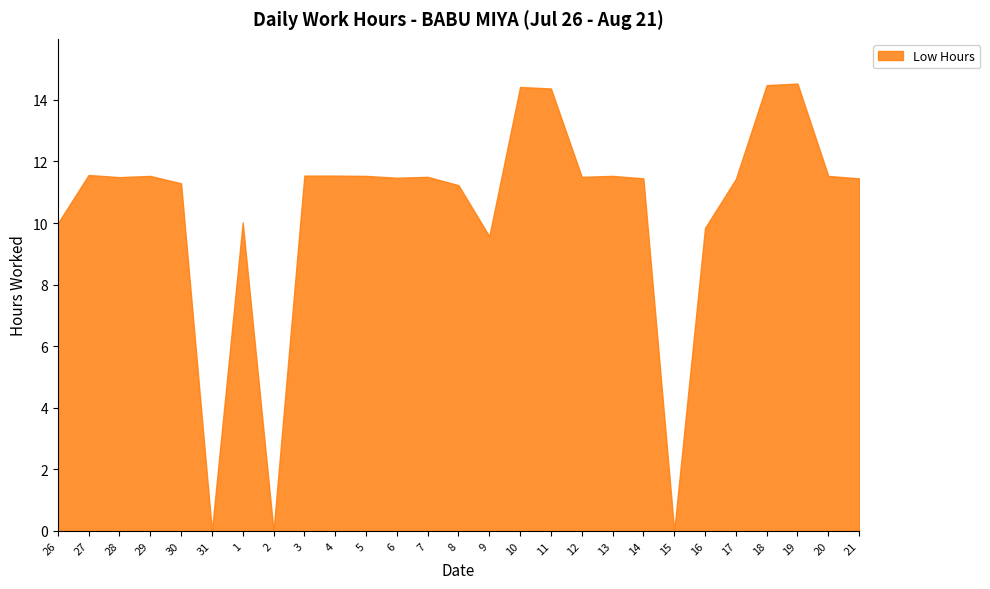

Reading left to right, transcribe all the data shown in this chart.

10.0	11.6	11.5	11.5	11.3	0.0	10.0	0.0	11.5	11.5	11.5	11.5	11.5	11.2	9.6	14.4	14.4	11.5	11.5	11.4	0.0	9.8	11.4	14.5	14.5	11.5	11.4